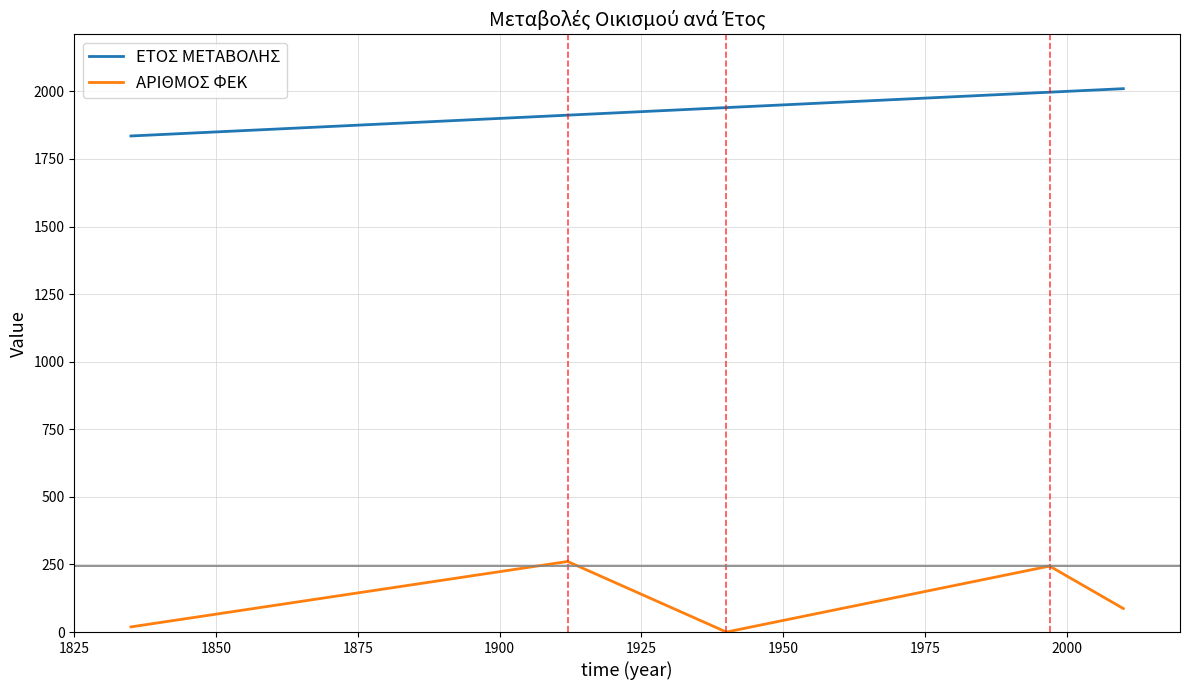

In ΑΡΙΘΜΟΣ ΦΕΚ, how many points are higher than both neighbors (excluding endpoints)?

2